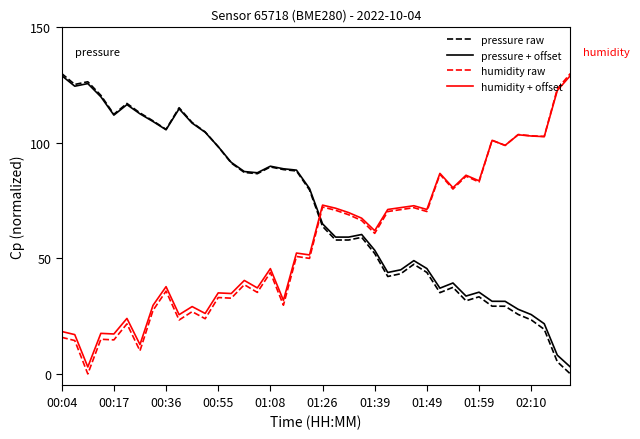

What is the highest value of the pressure raw series?

130.0